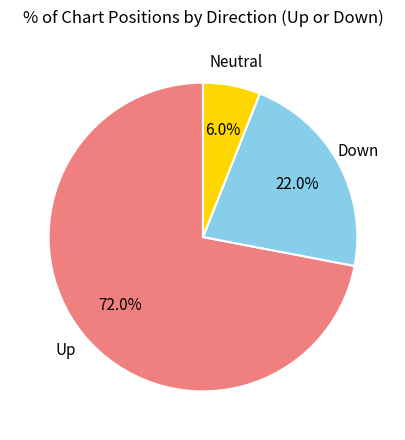

Does any single category account for the majority?

Yes